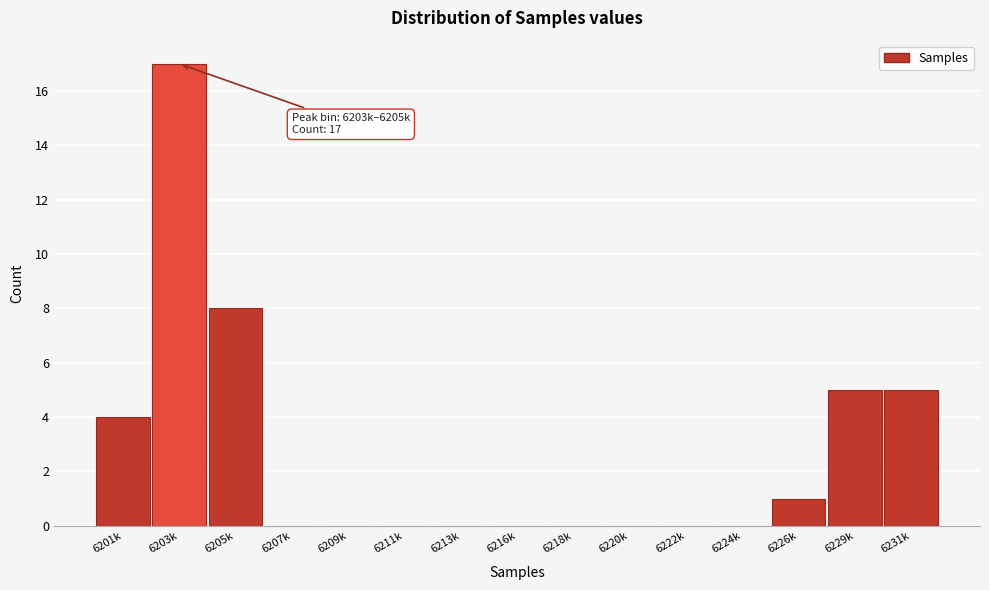

Reading left to right, what are all the values shown in this chart?

6201k=4	6203k=17	6205k=8	6207k=0	6209k=0	6211k=0	6213k=0	6216k=0	6218k=0	6220k=0	6222k=0	6224k=0	6226k=1	6229k=5	6231k=5